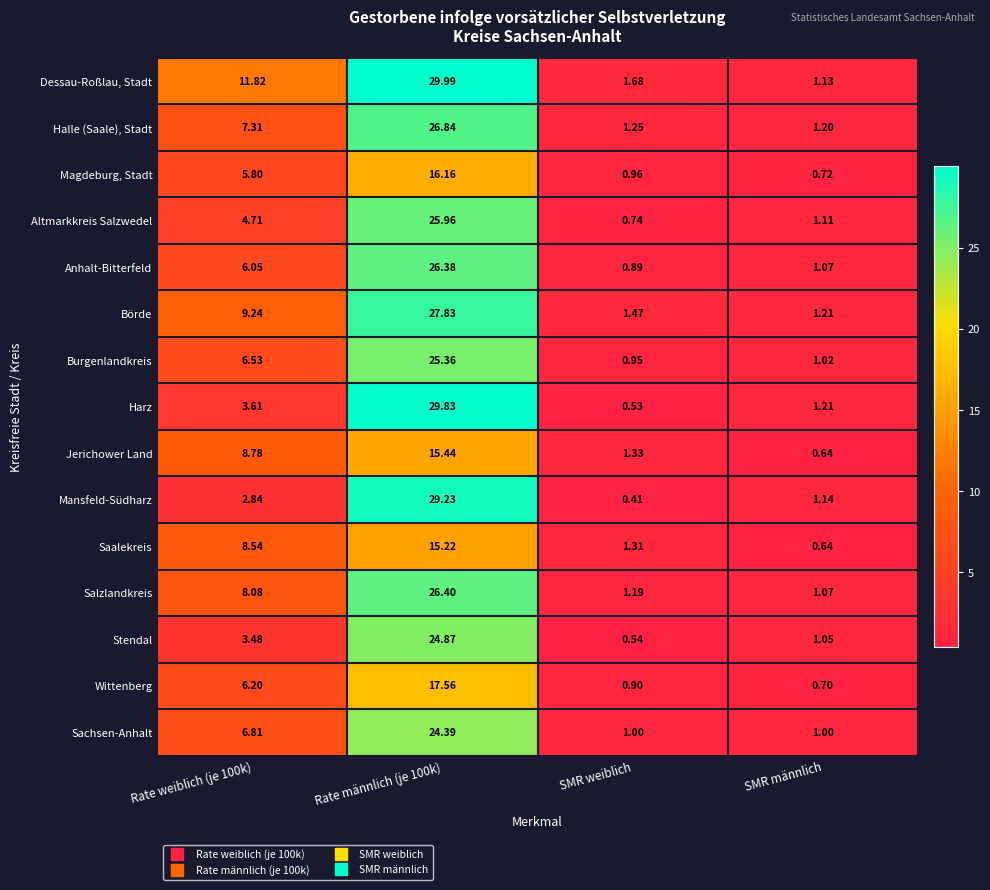

Rank the series by their maximum value, from highest to lowest.

Dessau-Roßlau, Stadt, Harz, Mansfeld-Südharz, Börde, Halle (Saale), Stadt, Salzlandkreis, Anhalt-Bitterfeld, Altmarkkreis Salzwedel, Burgenlandkreis, Stendal, Sachsen-Anhalt, Wittenberg, Magdeburg, Stadt, Jerichower Land, Saalekreis